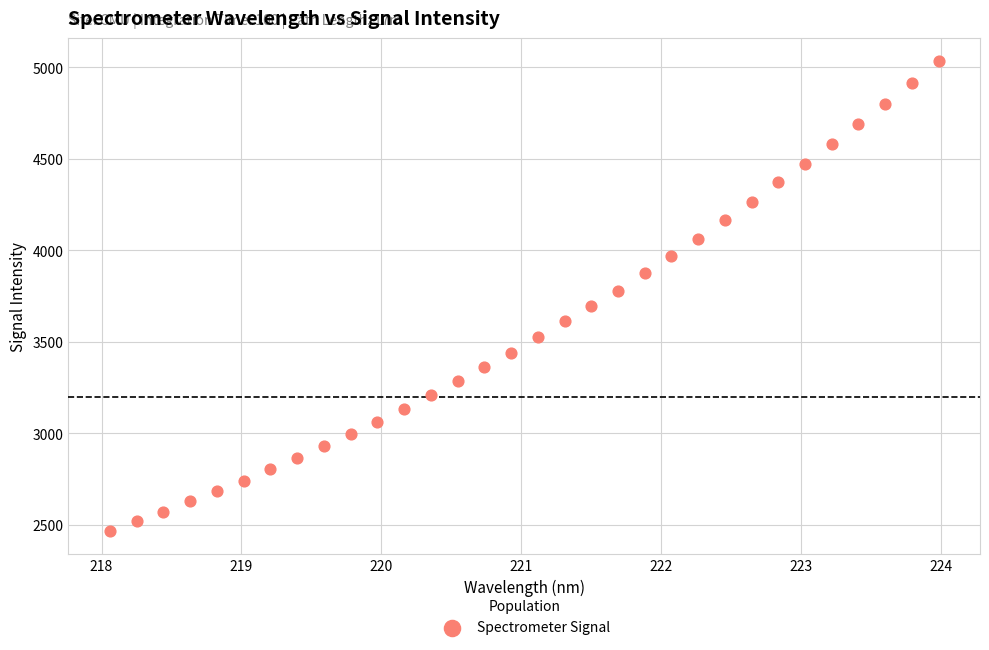

What is the range of Y values (max minus min)?

2563.5